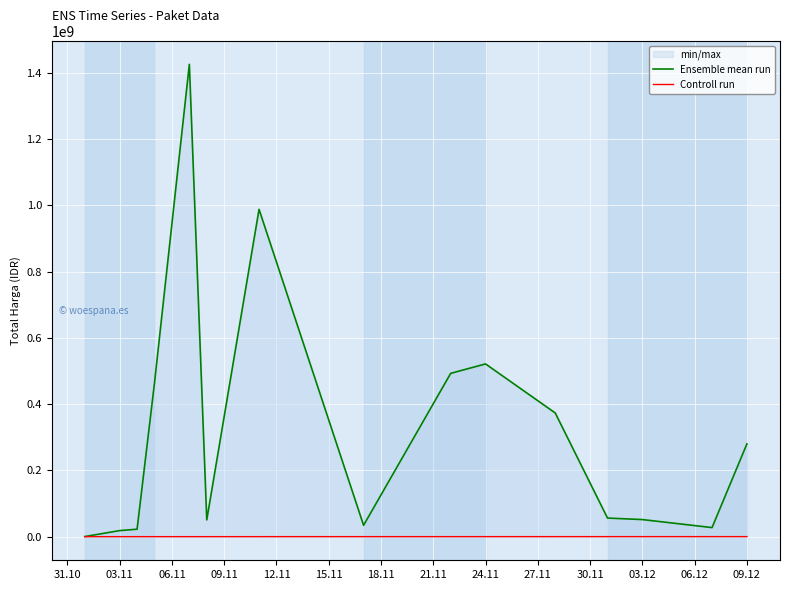

True or false: Controll run and Ensemble mean run intersect in this chart.

False